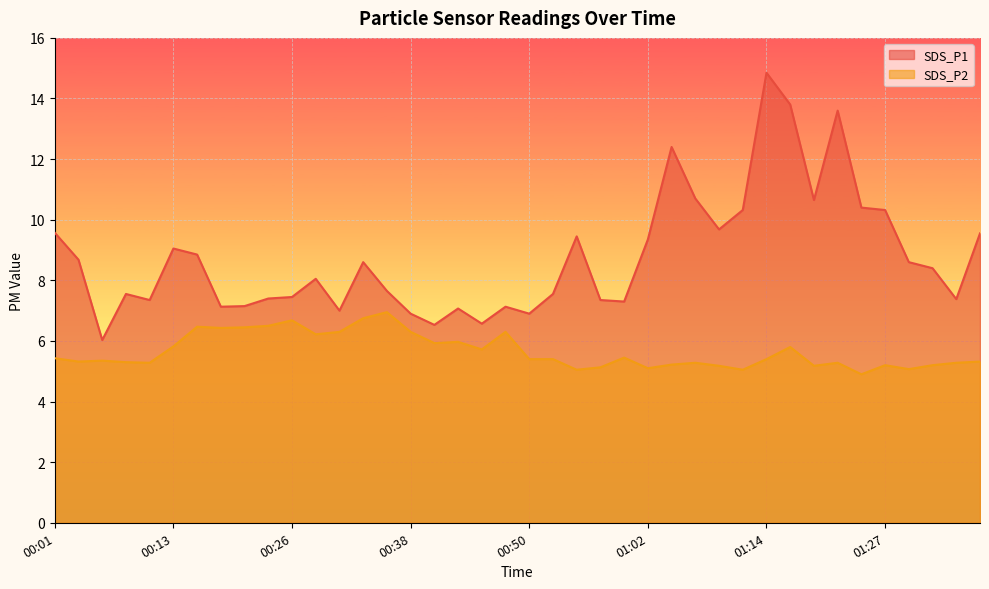

Which category has the lowest value in the SDS_P1 series?

00:06